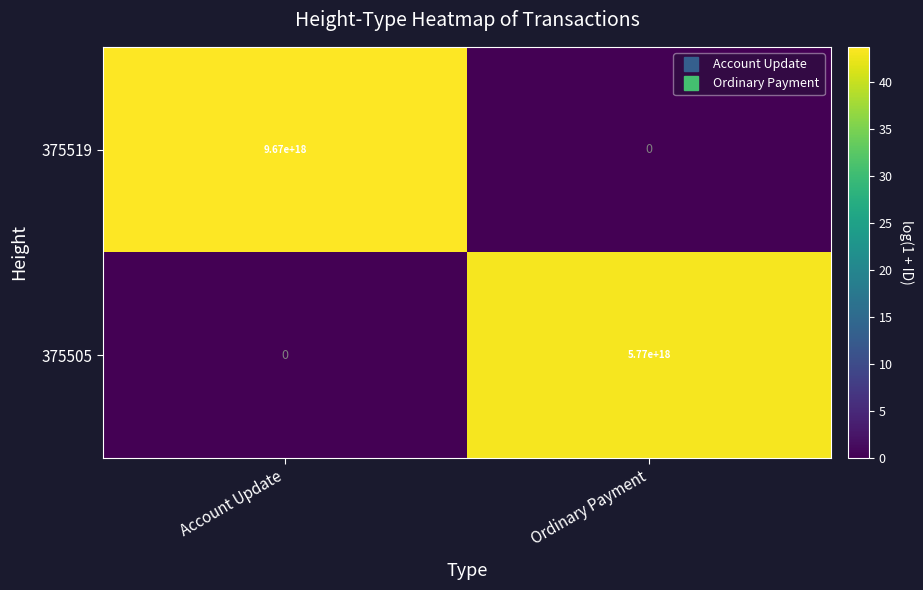

Which series has the largest total across all categories?

375519